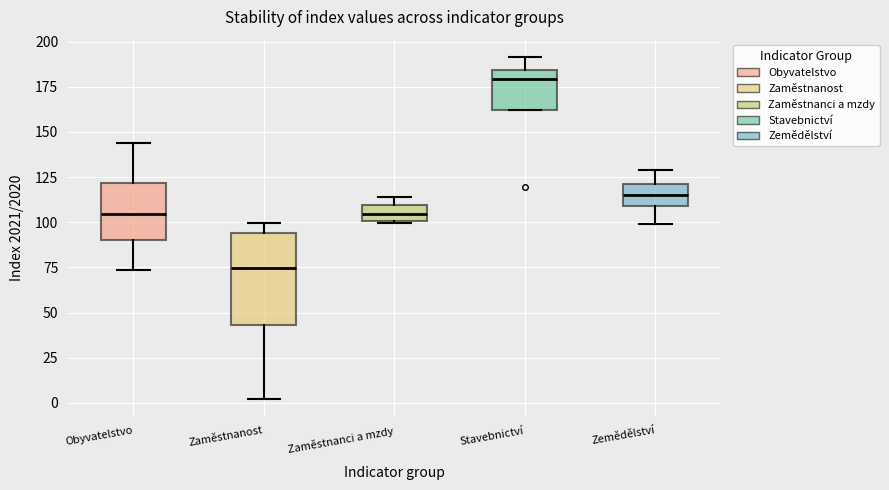

Which box's median line is the highest?

Stavebnictví